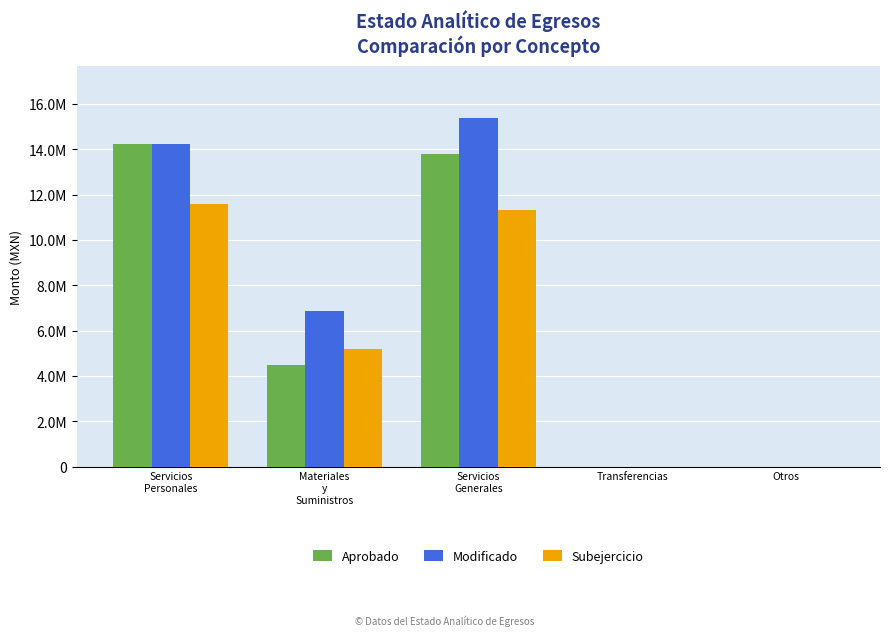

What position from the left is Transferencias?

4